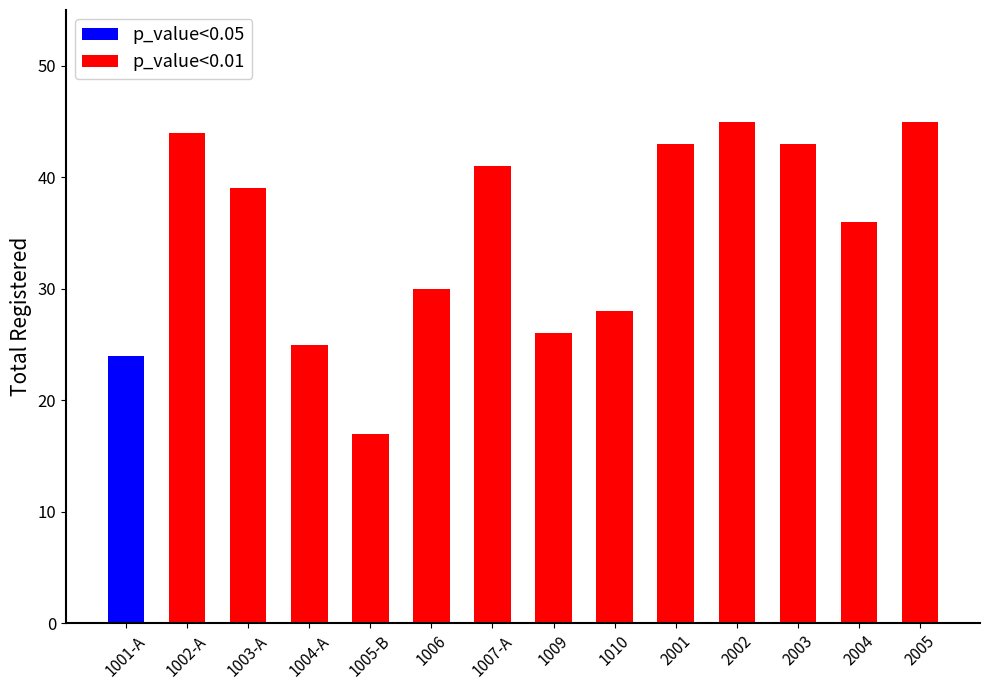

Does the chart contain any negative values?

No